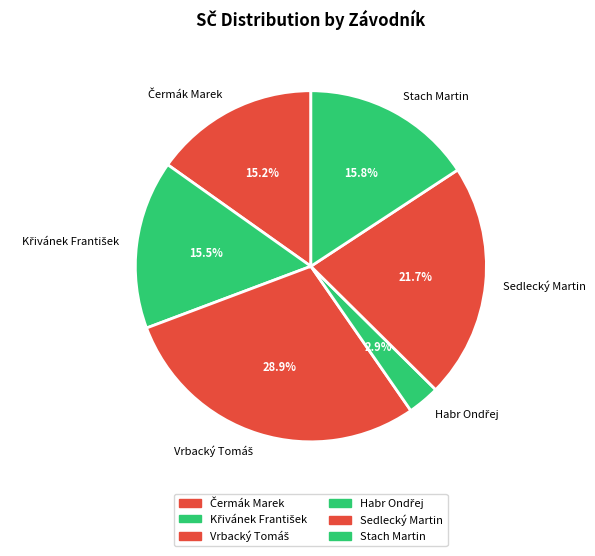

How much of the chart is everything except Sedlecký Martin?

78.3%